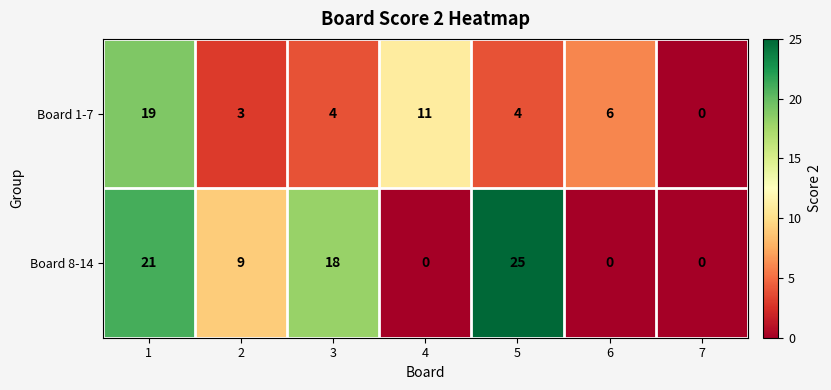

Rank the series by their average value, from lowest to highest.

Board 1-7, Board 8-14